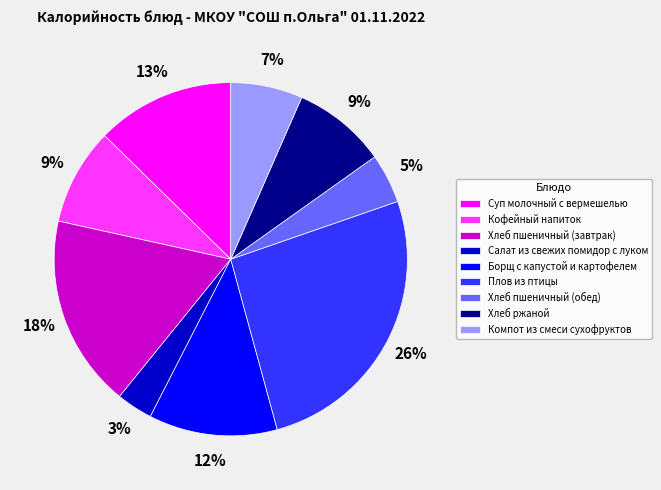

What is the ratio of the value at Борщ с капустой и картофелем to the value at Кофейный напиток?

1.3